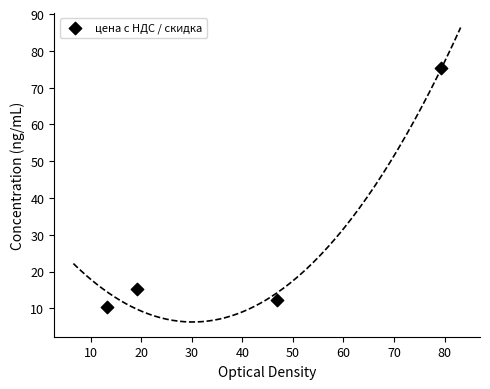

What Y value in the scatter plot is closest to 42?

15.2